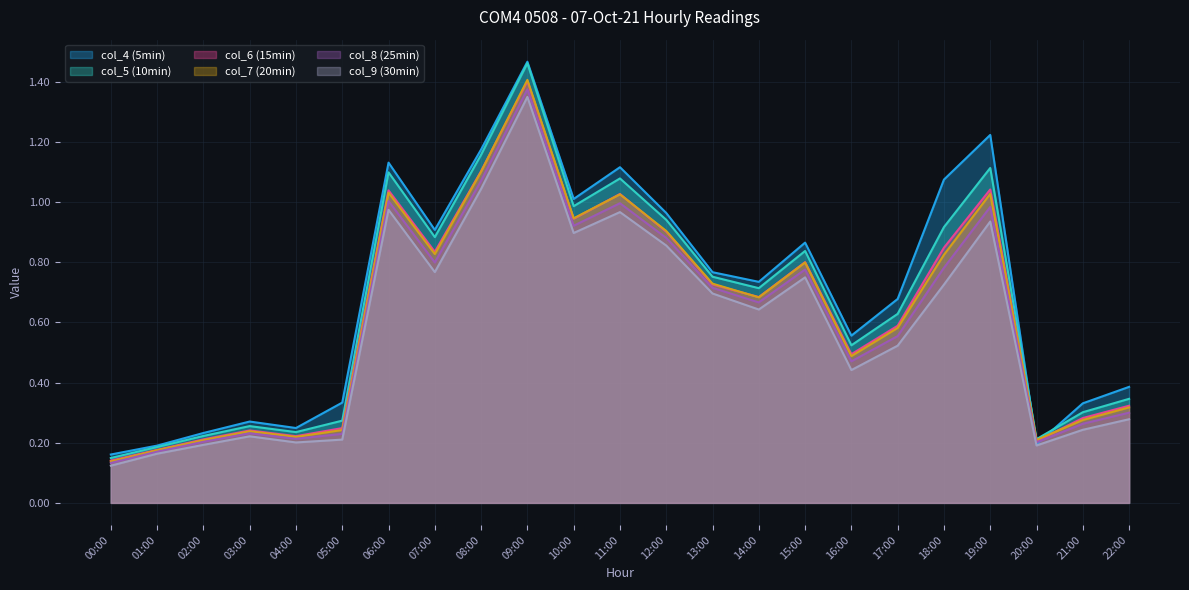

What is the label of the 11th point from the right?

12:00